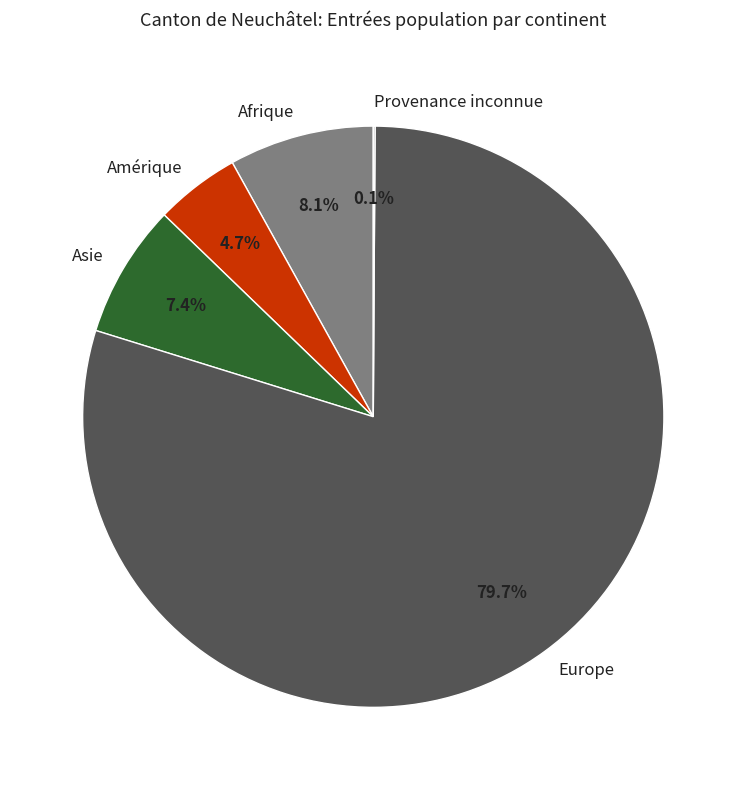

What portion of the pie excludes Europe?

20.3%